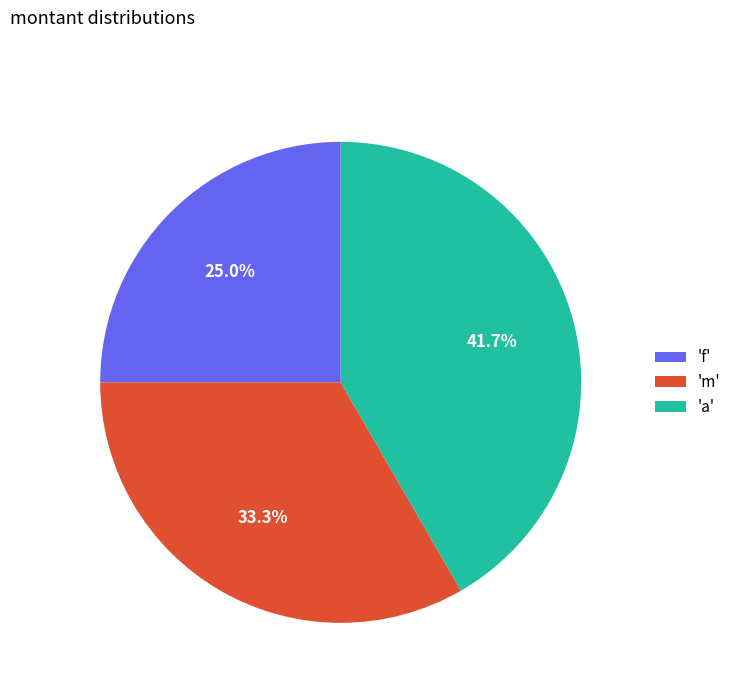

What percentage is NOT represented by 'f'?

75.0%